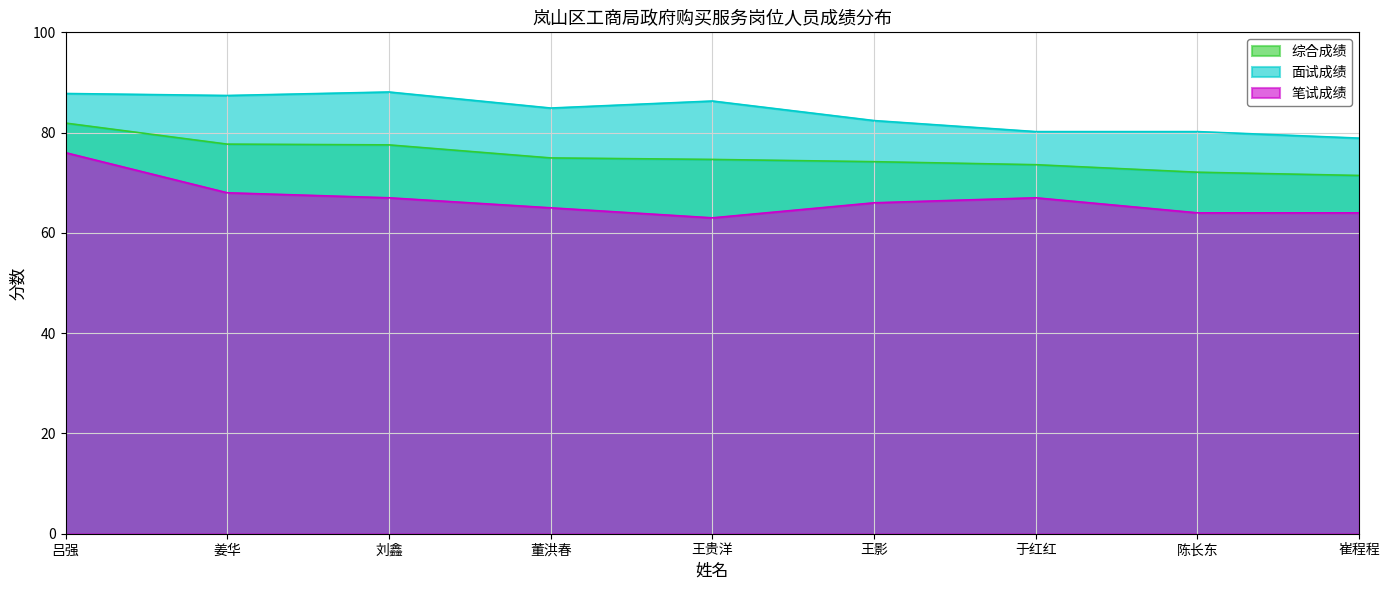

Does the chart display data point markers on the line(s)?

No